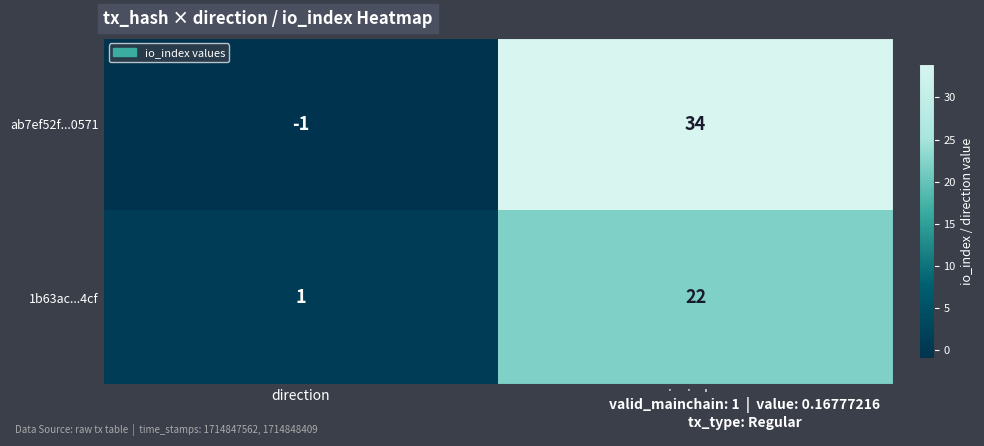

At which category is the sum across all series the highest?

io_index